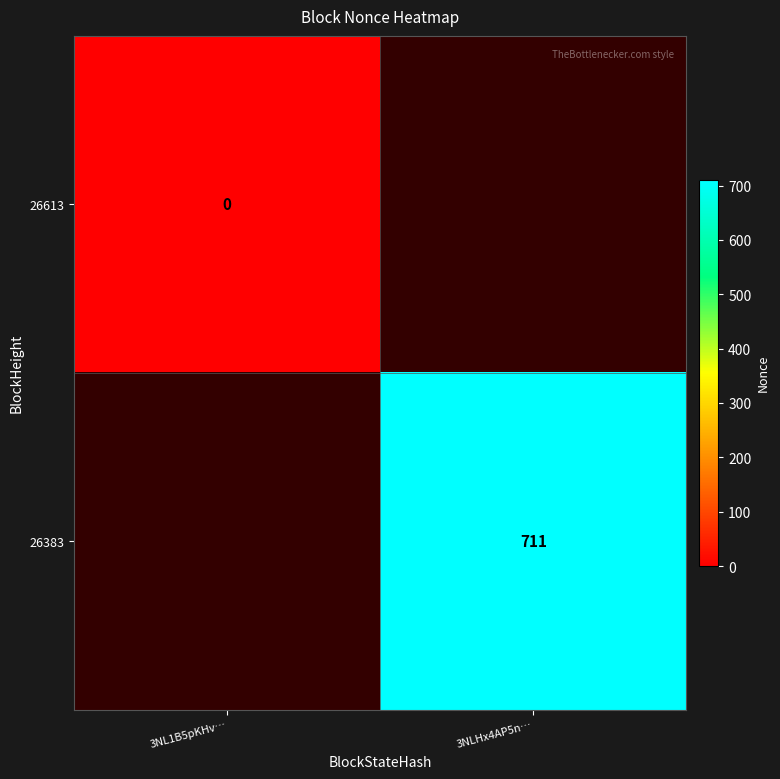

True or false: 26383 has a value of 458 at 3NLHx4AP5n….

False